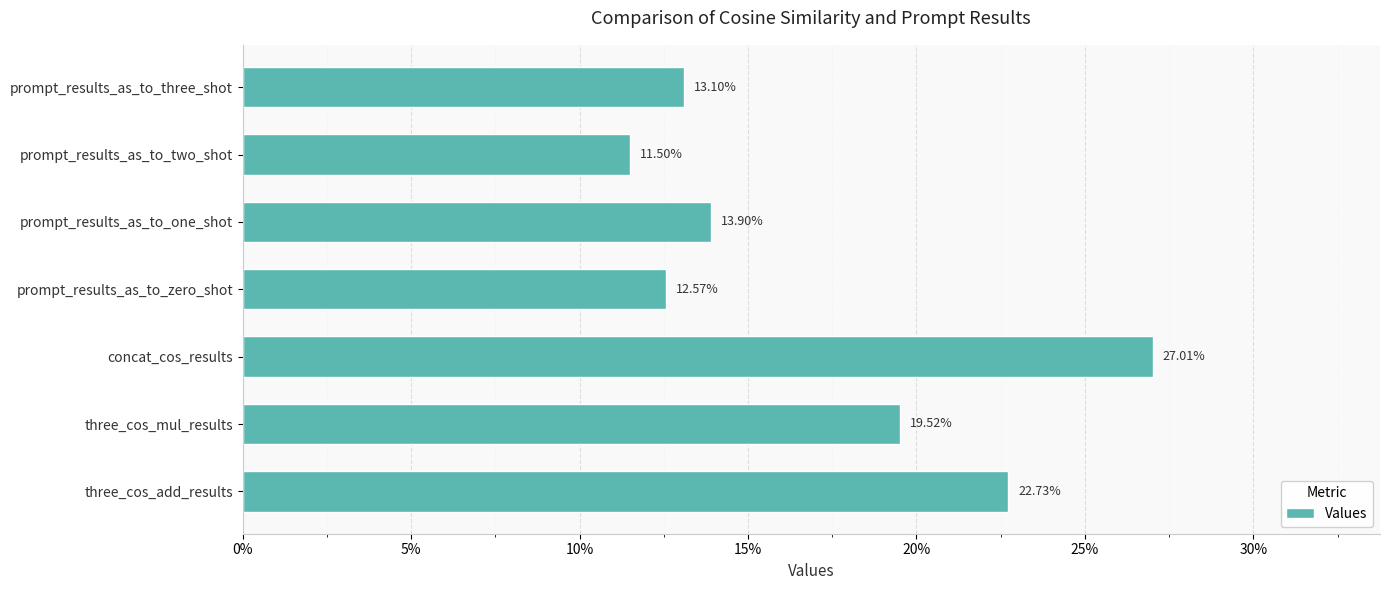

What is the difference between the second highest and second lowest values?

0.1